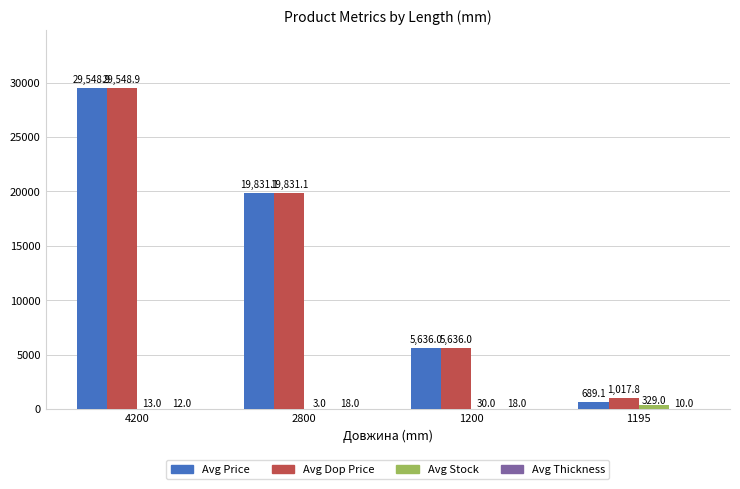

Are the bars grouped side by side (vs. stacked)?

Yes